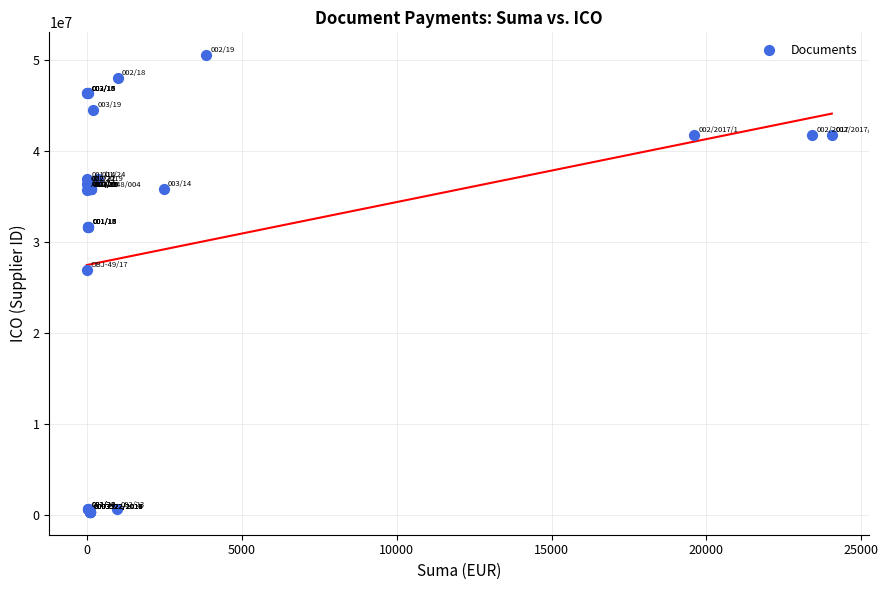

What Y value in the scatter plot is closest to 25419023?

26905035